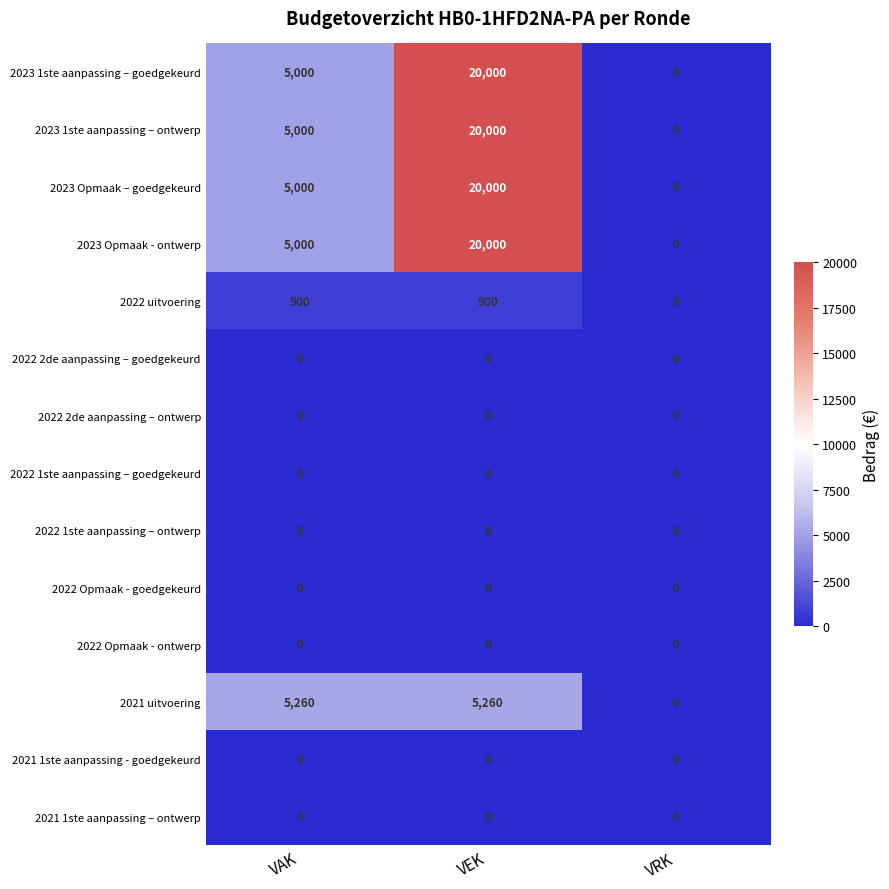

What value does the 2023 1ste aanpassing – ontwerp series have at VEK, to the nearest 50?

20000